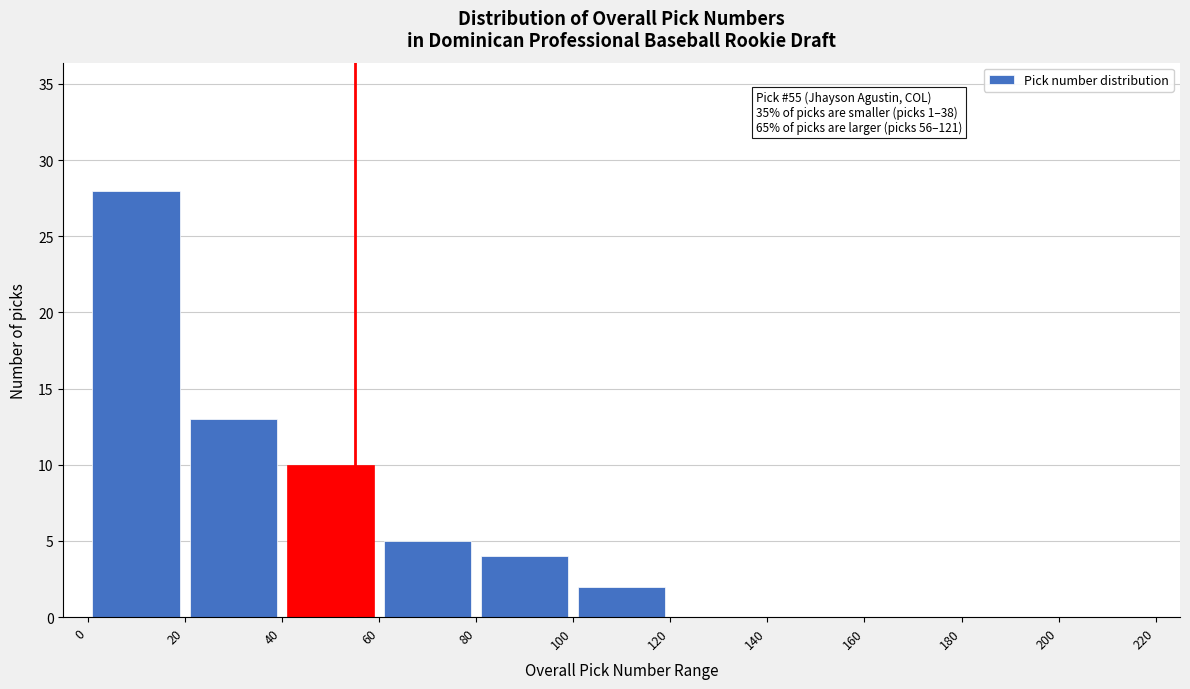

Over which range of the x-axis is the bar tallest?

0 to 20